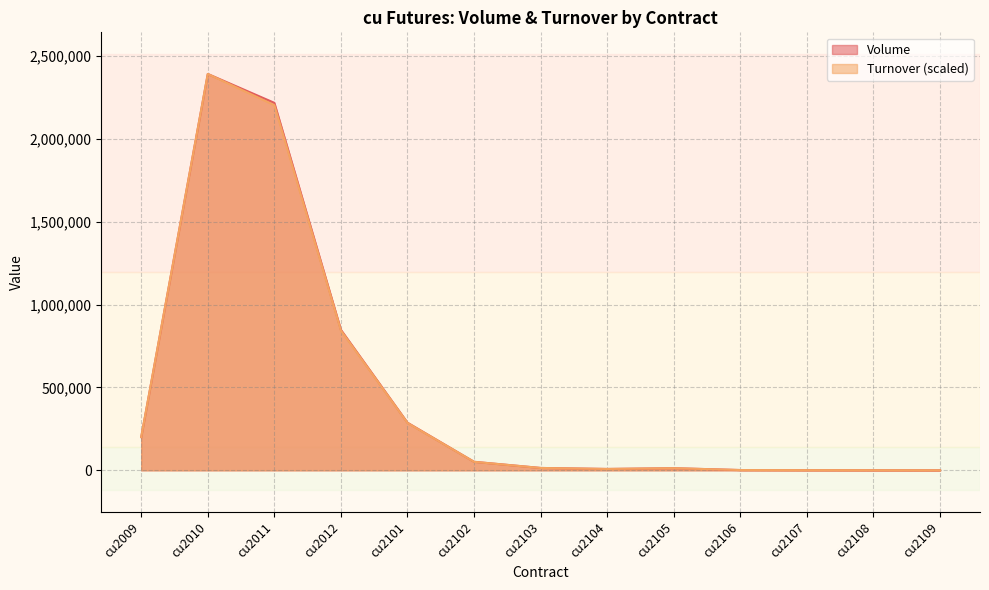

Rank the series at cu2106 from lowest to highest value.

Volume, Turnover